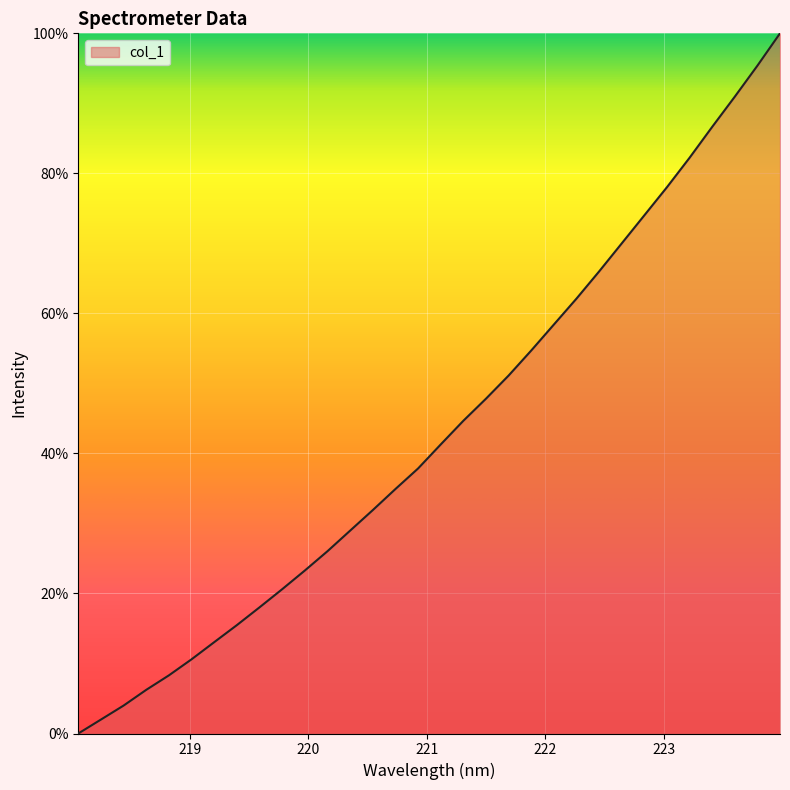

What is the greatest value displayed?

100.0